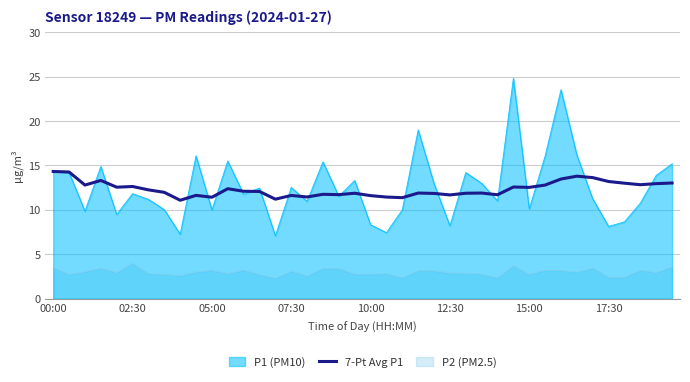

How many series are shown in this chart?

3